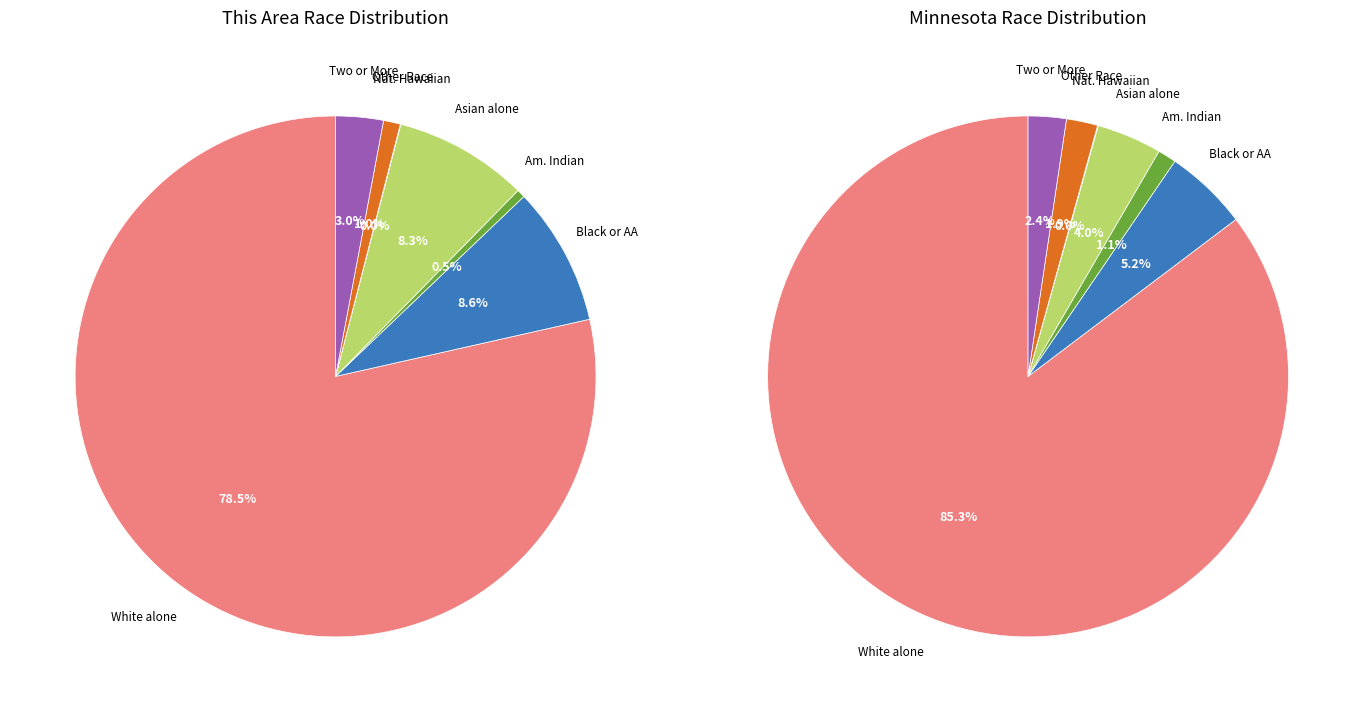

Is it true that Two or More Races is 8% of the pie?

False